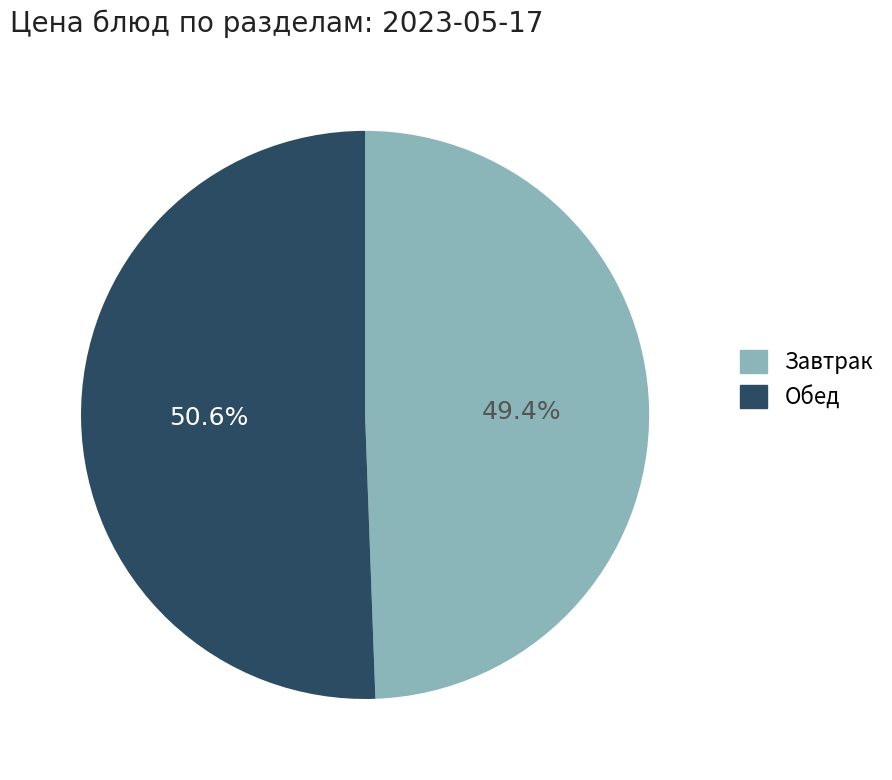

Does any single category account for the majority?

Yes